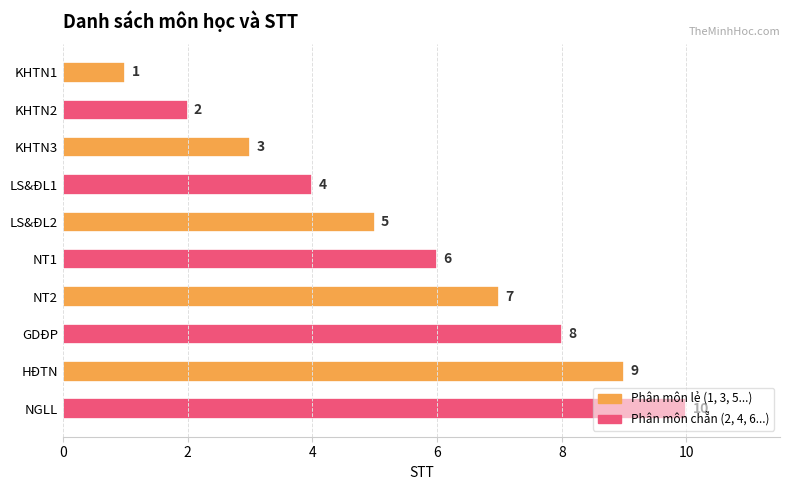

What is the average value?

6